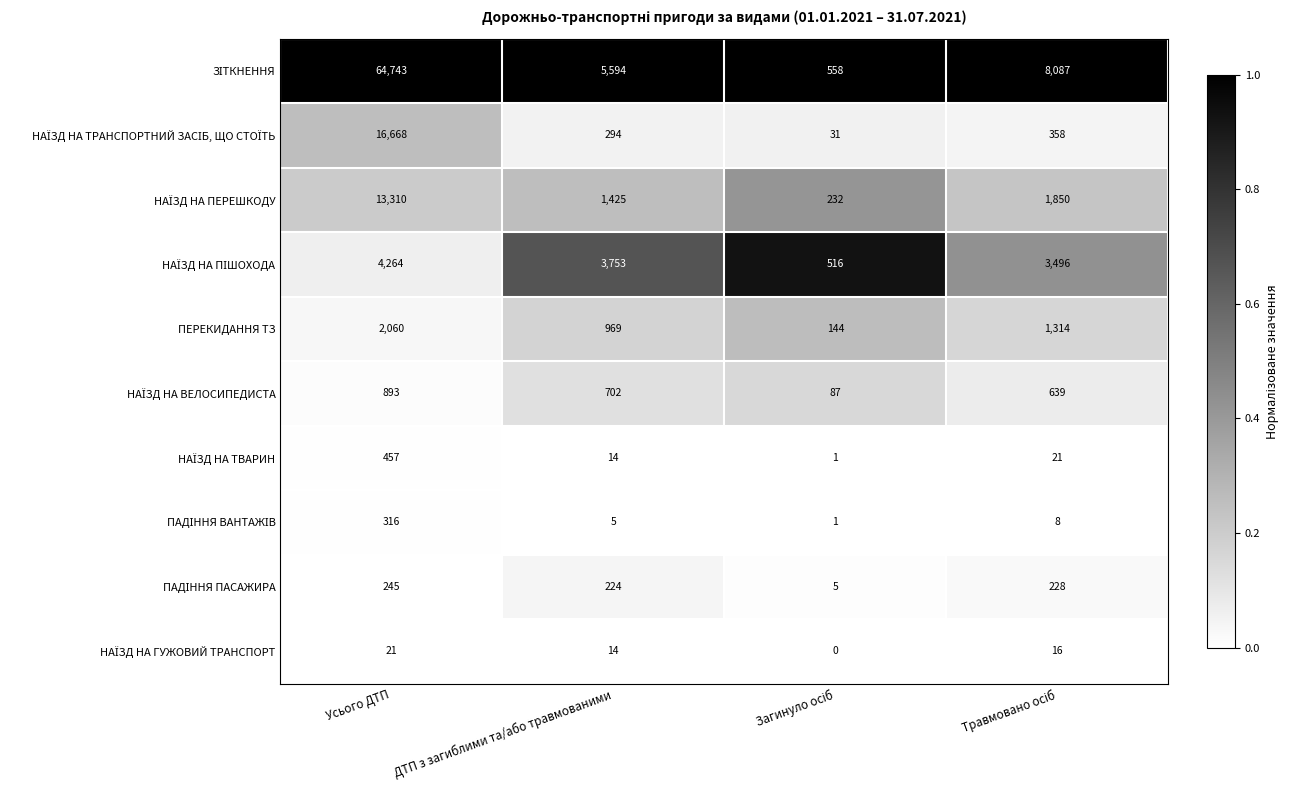

At how many categories does at least one series exceed 0?

4